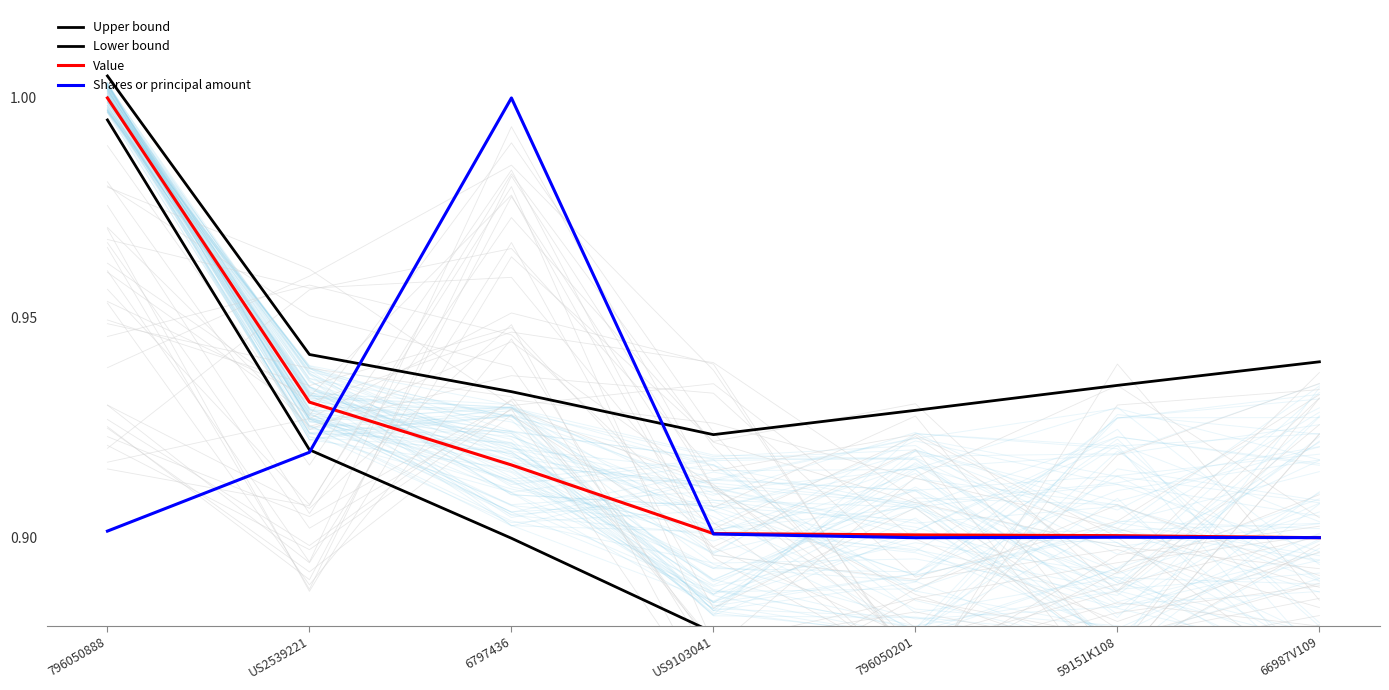

Which series has the largest range (max minus min)?

Lower bound